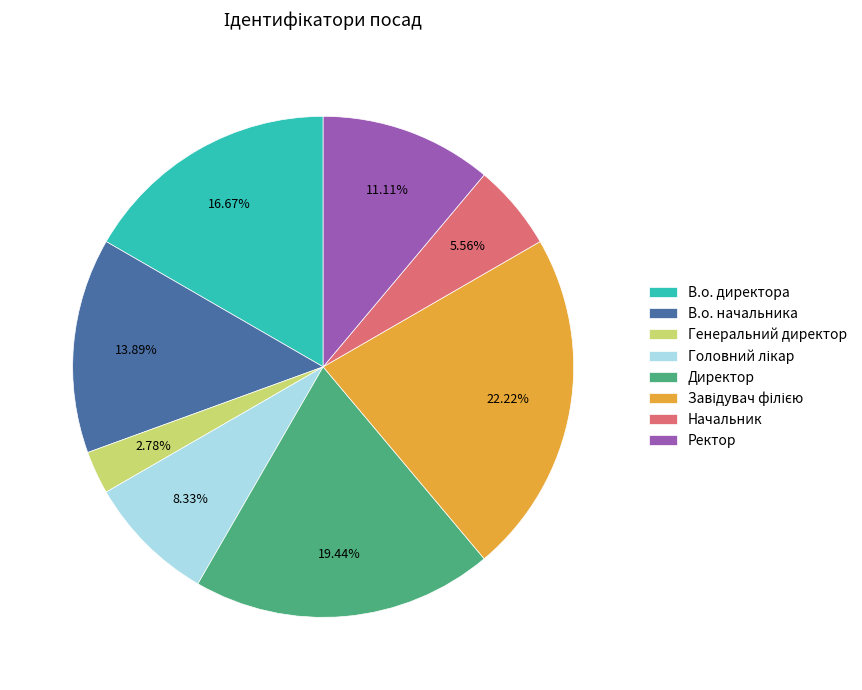

Which category has the smallest portion of the pie?

Генеральний директор